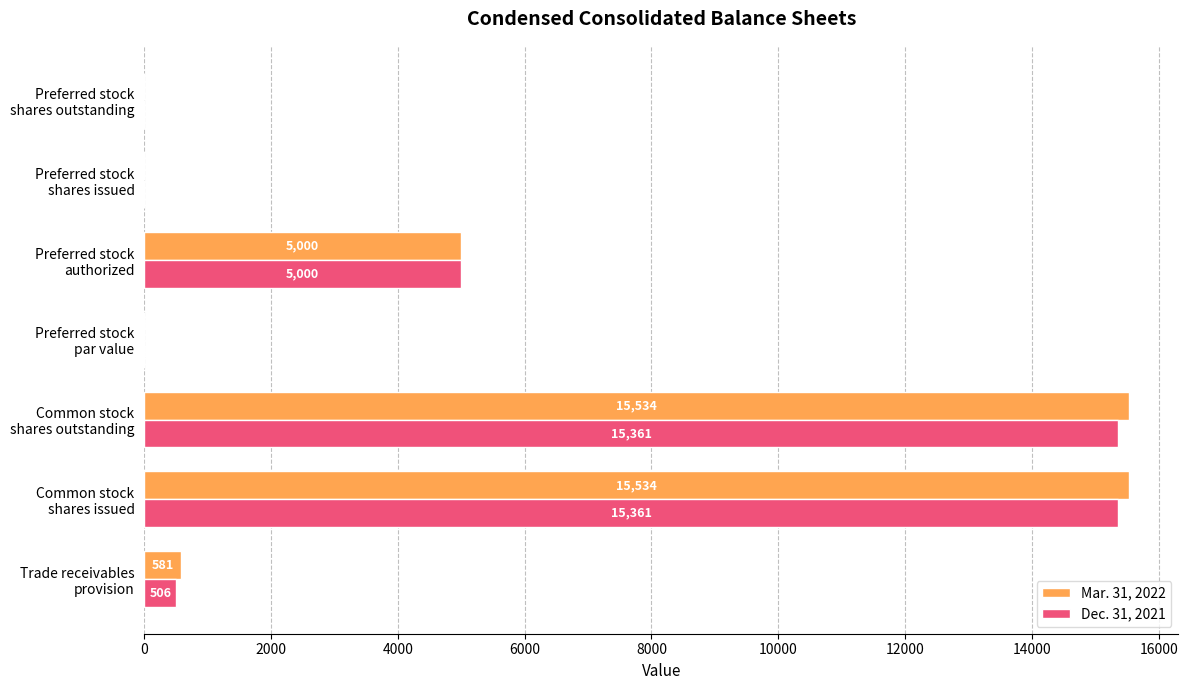

What is the sum of all Dec. 31, 2021 values?

36229